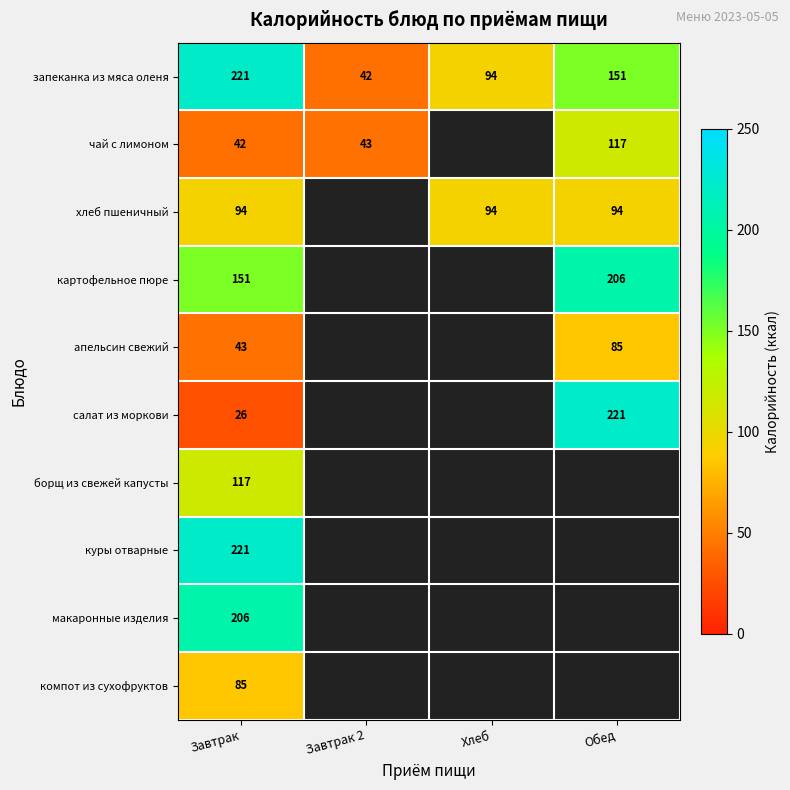

What is the spread (max minus min) of values at Завтрак?

195